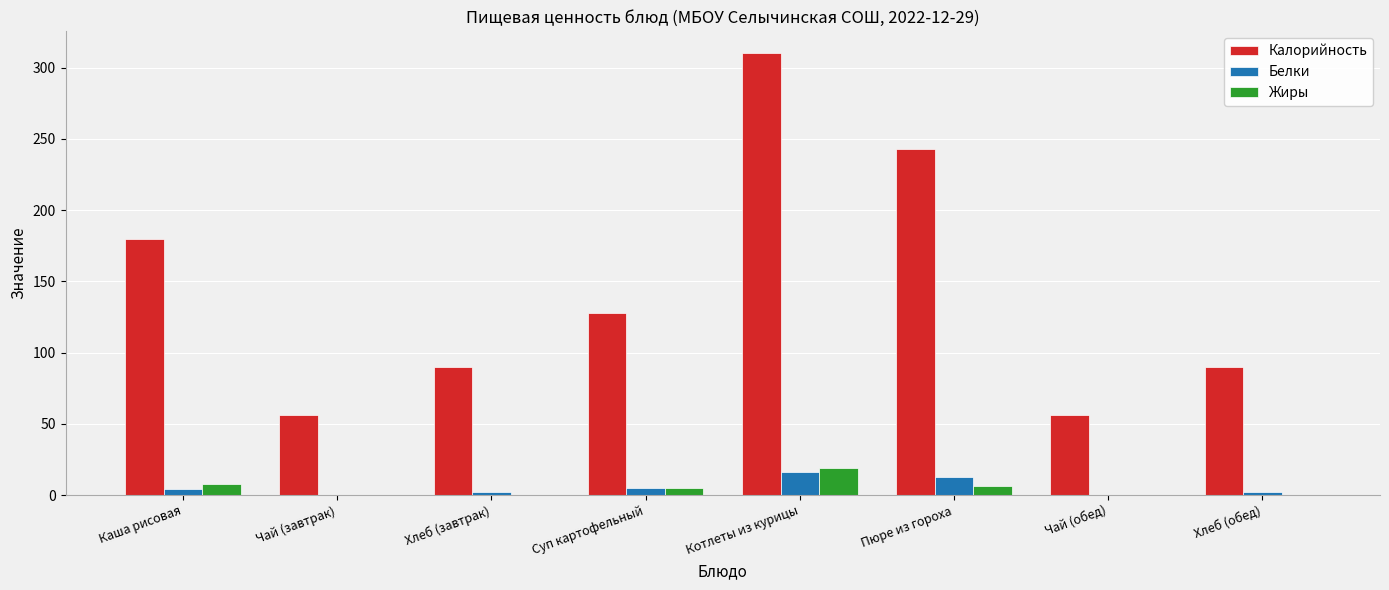

How many distinct data groups are displayed?

3